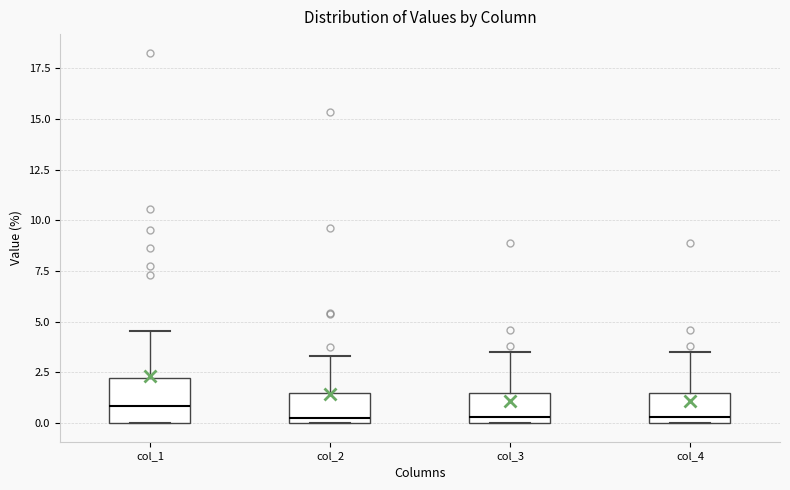

Reading left to right, transcribe this box plot: for each box, give where its median line is, the range the box spans, and where its two whiskers end, as read against the y-axis. The values are not printed on the chart, so give them approximately, as read against the axis.

col_1: median 1.0, box 0.0 to 2.0, whiskers 0.0 to 4.5
col_2: median 0.0 (just above the box's lower edge), box 0.0 to 1.5, whiskers 0.0 to 3.5
col_3: median 0.5, box 0.0 to 1.5, whiskers 0.0 to 3.5
col_4: median 0.5, box 0.0 to 1.5, whiskers 0.0 to 3.5